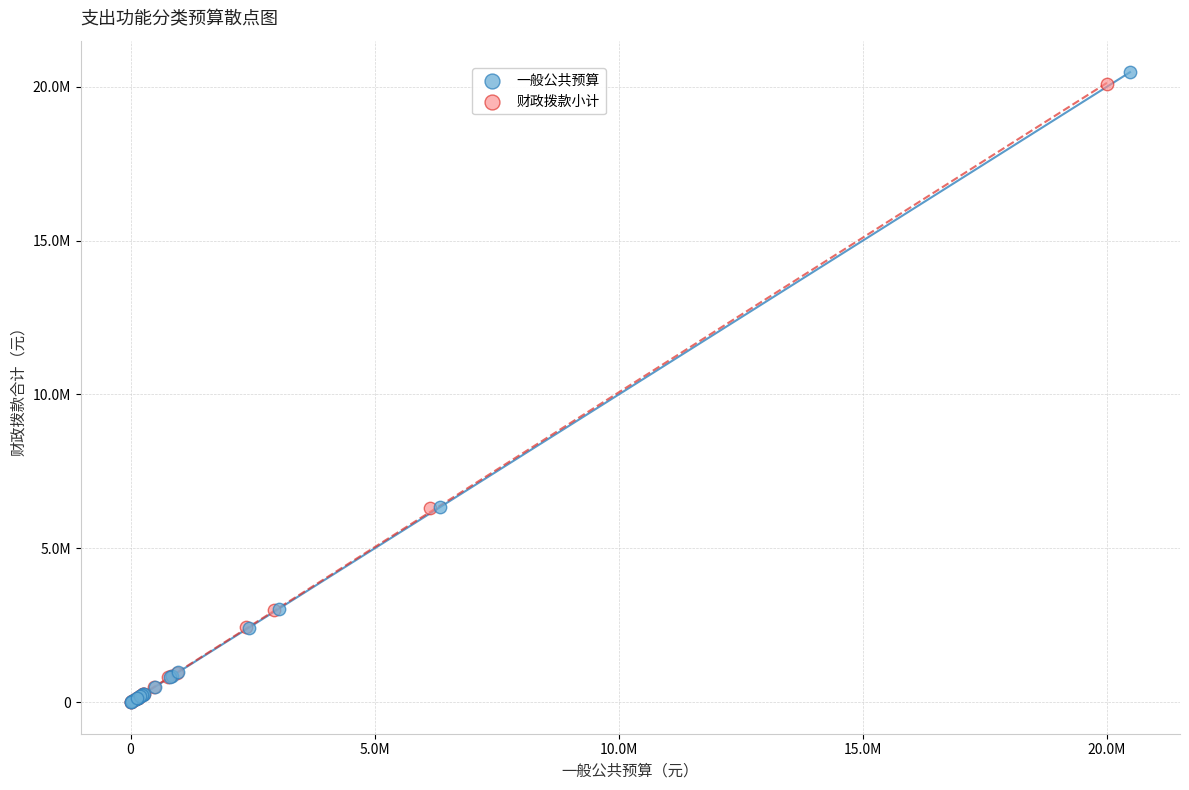

Which series has the widest spread of Y values?

一般公共预算